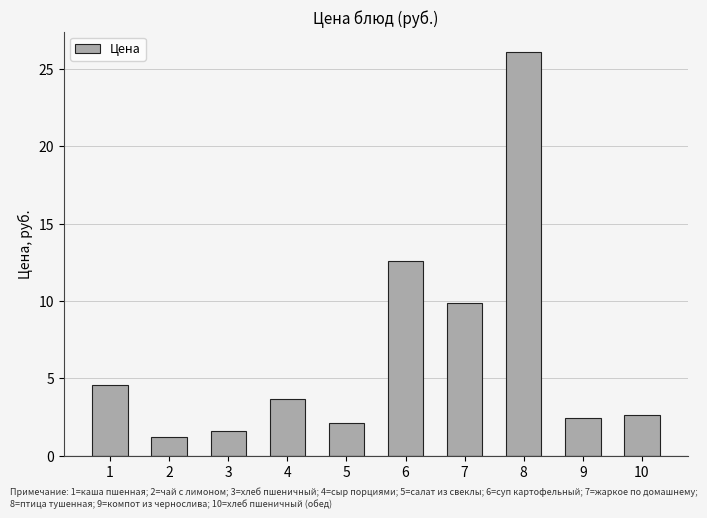

True or false: the data shows 1.6 at 10.

False